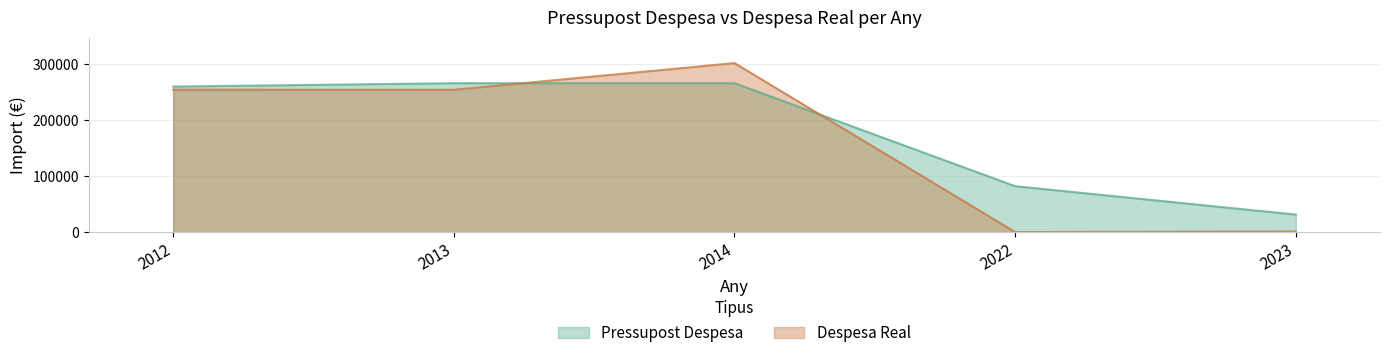

Which series has the widest spread of values?

Despesa Real